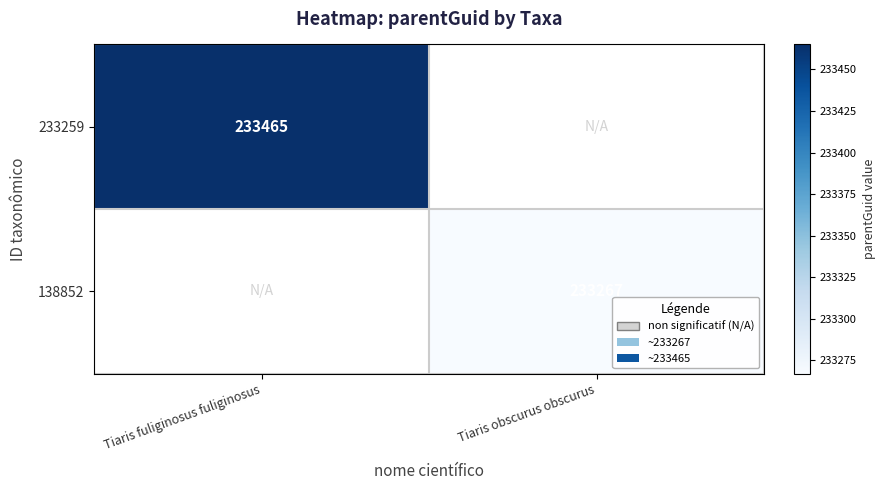

Is it true that 138852 equals 139491 at Tiaris obscurus obscurus?

False